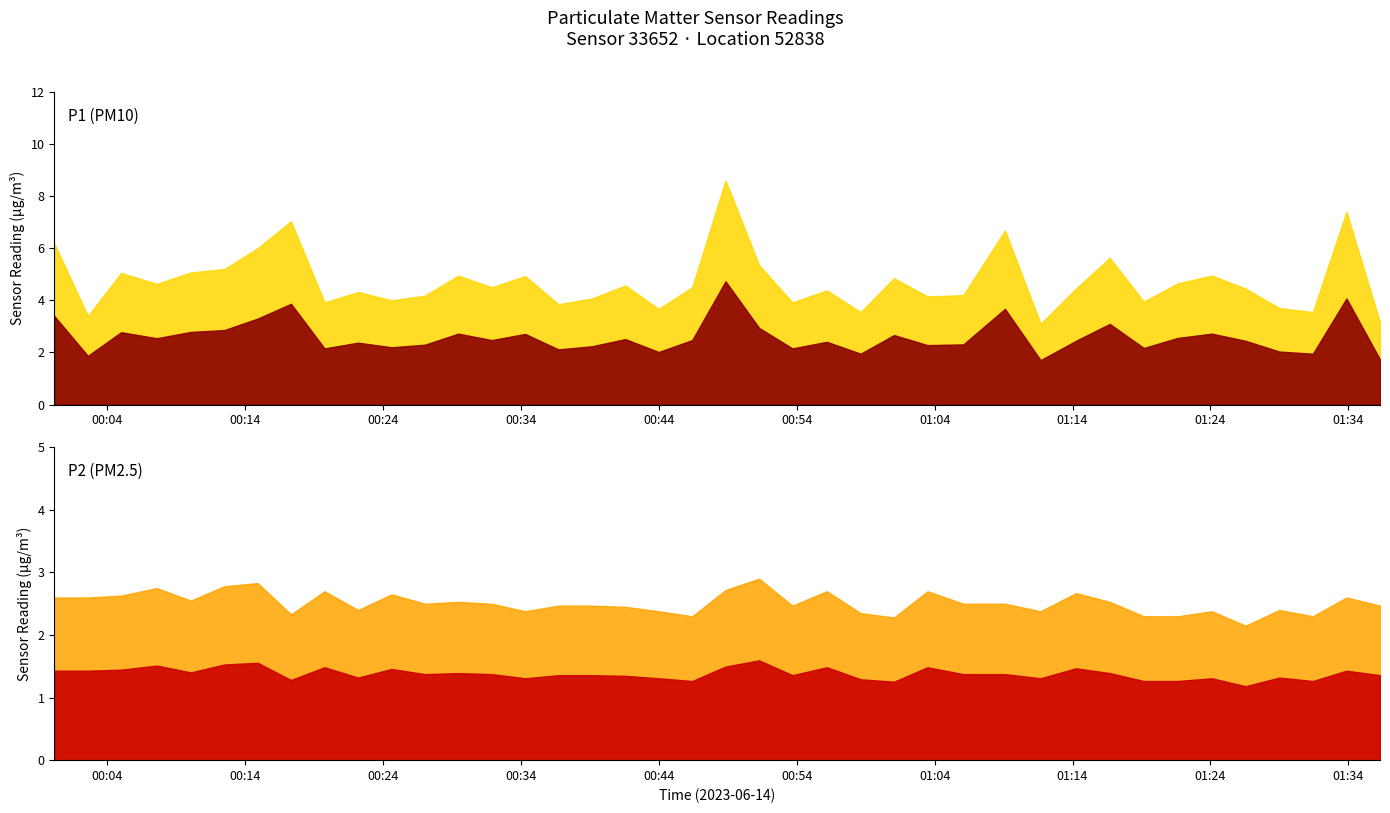

What is the value of the P1 point at the 14th from the left?

4.5